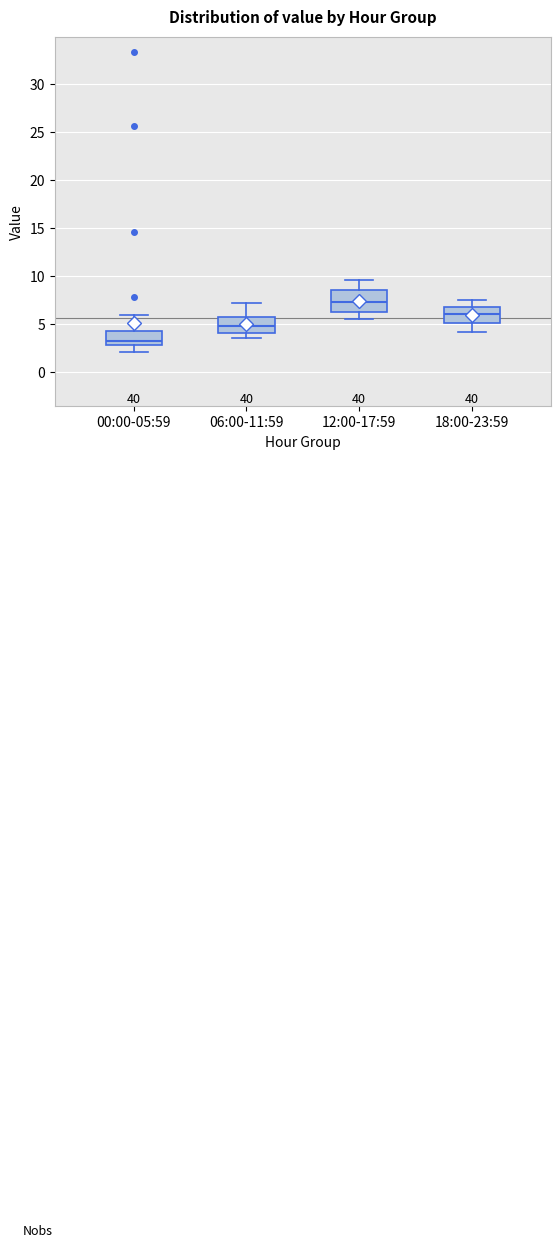

Which box has the lowest median line?

00:00-05:59